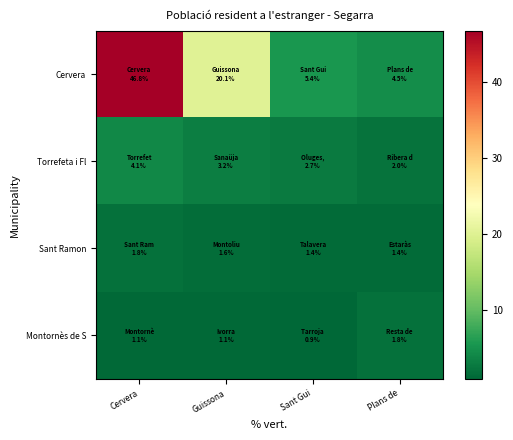

What is the difference between the highest and lowest values at Cervera?

45.7